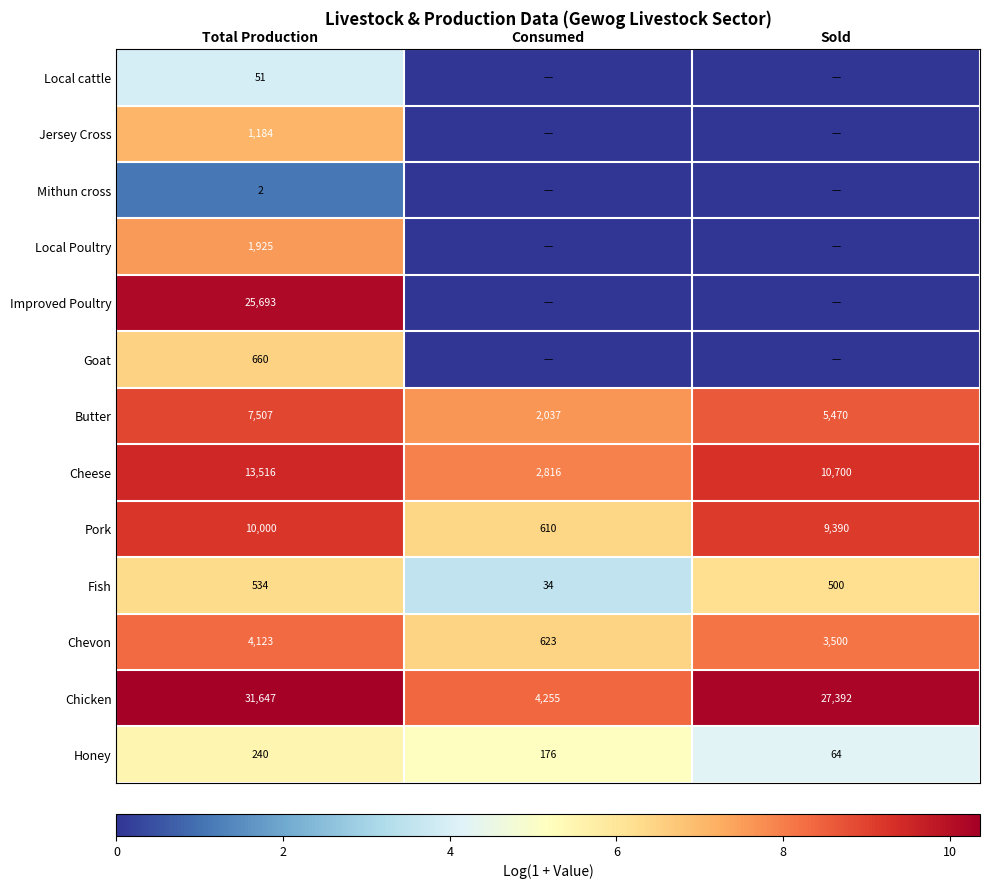

Rank the series at Total Production from highest to lowest value.

Chicken, Improved Poultry, Cheese, Pork, Butter, Chevon, Local Poultry, Jersey Cross, Goat, Fish, Honey, Local cattle, Mithun cross